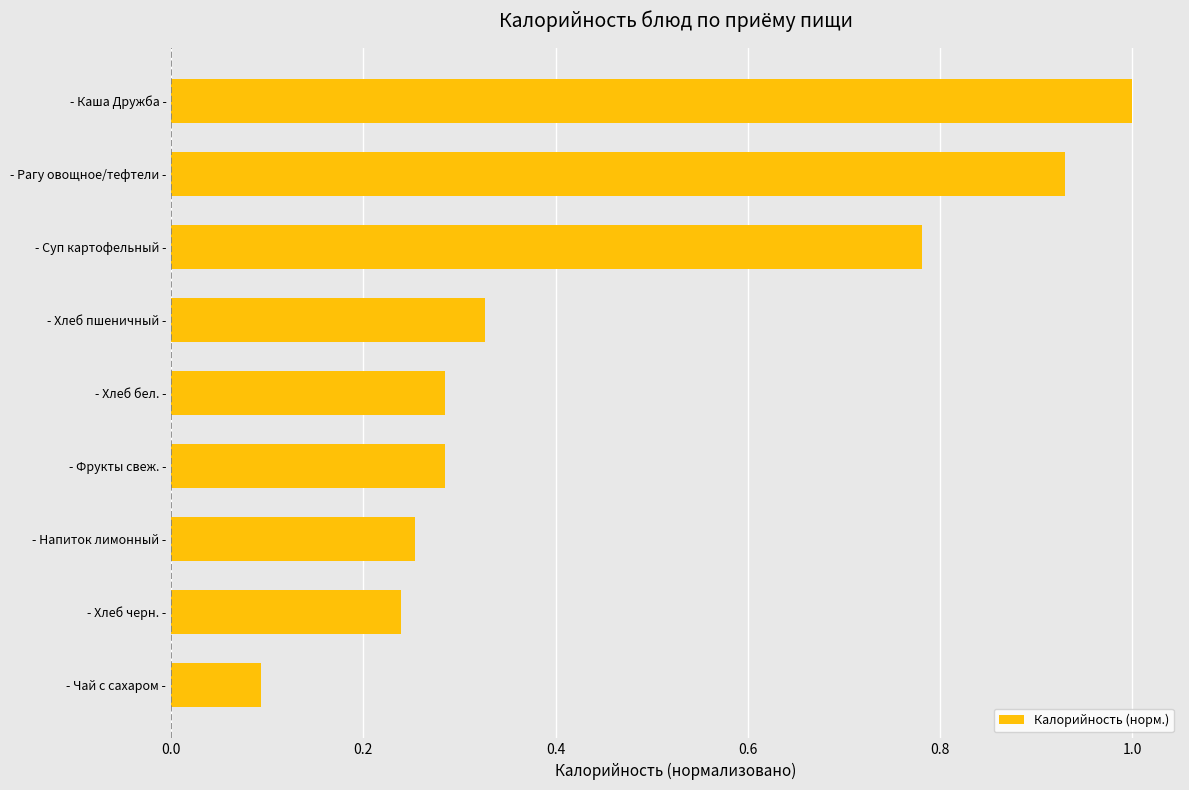

What is the sum of the values at - Хлеб черн. - and - Хлеб бел. -?

0.5